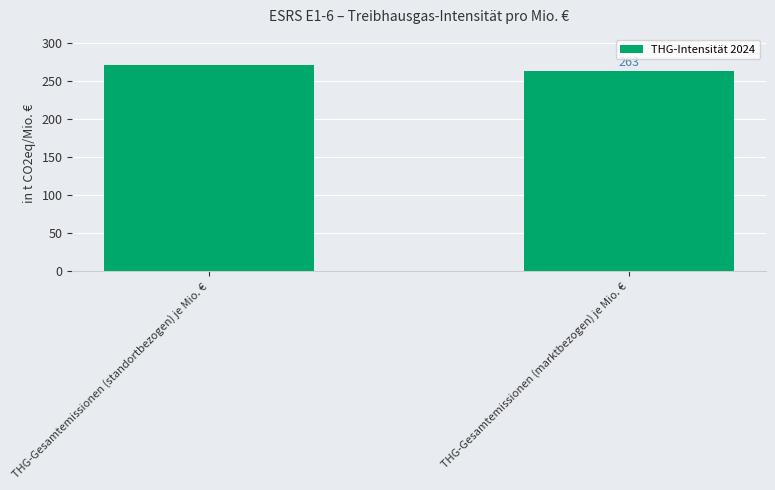

What is the value of the 2nd bar from the left?

263